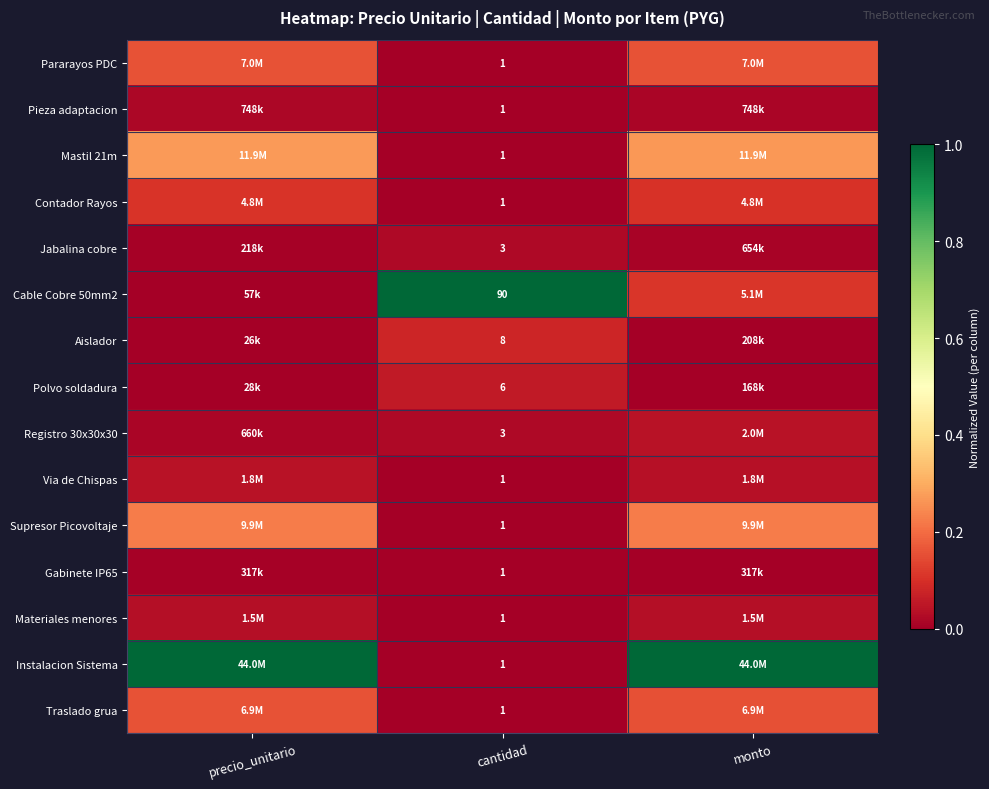

Where is Pararayos PDC nearest to the value 0?

cantidad